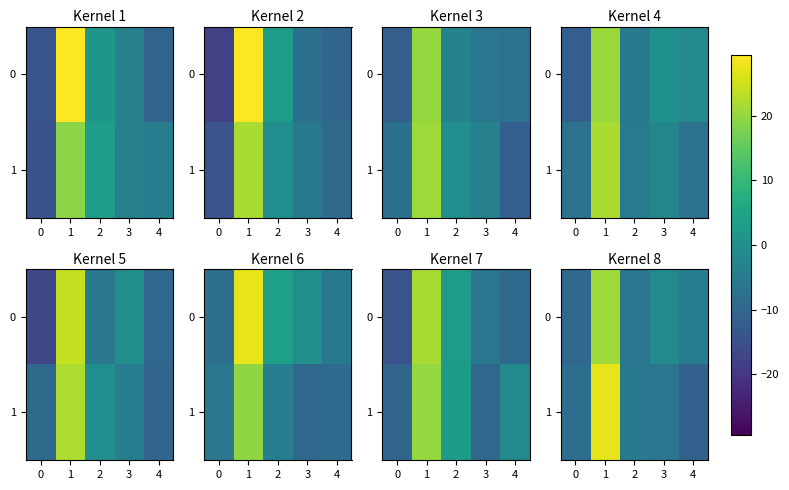

How many categories are shown in the chart?

5